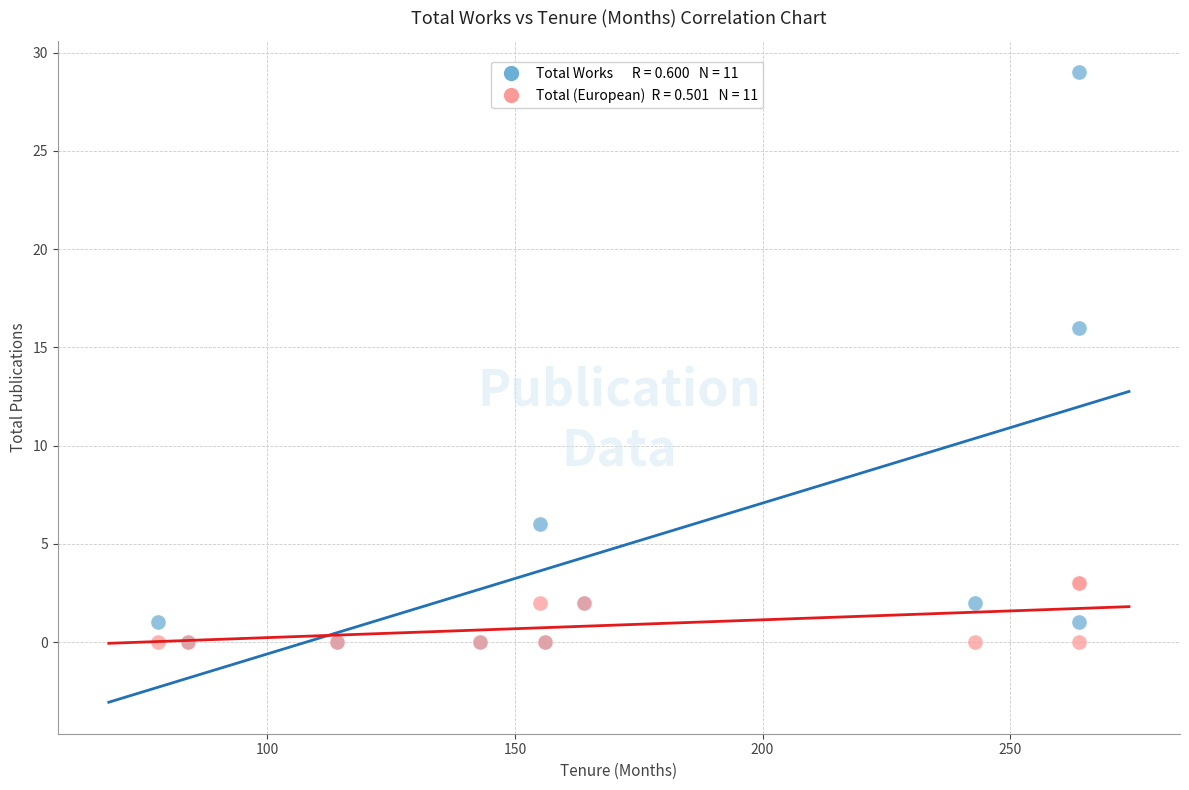

Across all series, what Y value is closest to 14?

16